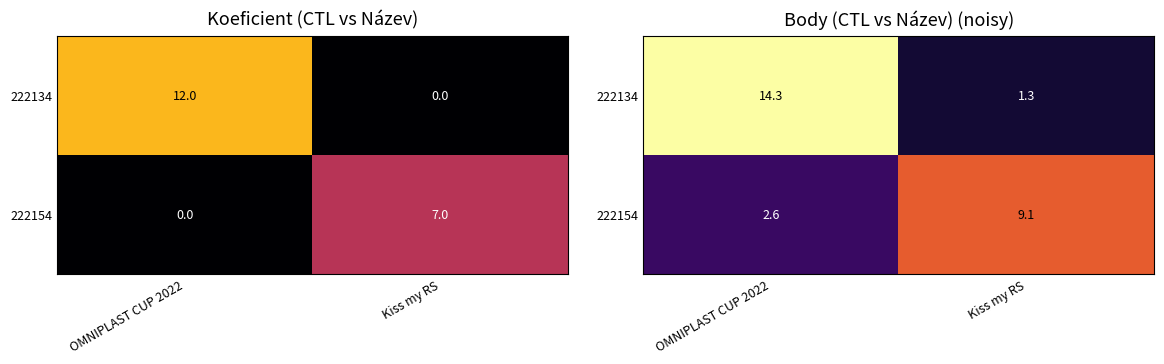

Which series changed the most between OMNIPLAST CUP 2022 and Kiss my RS?

222134